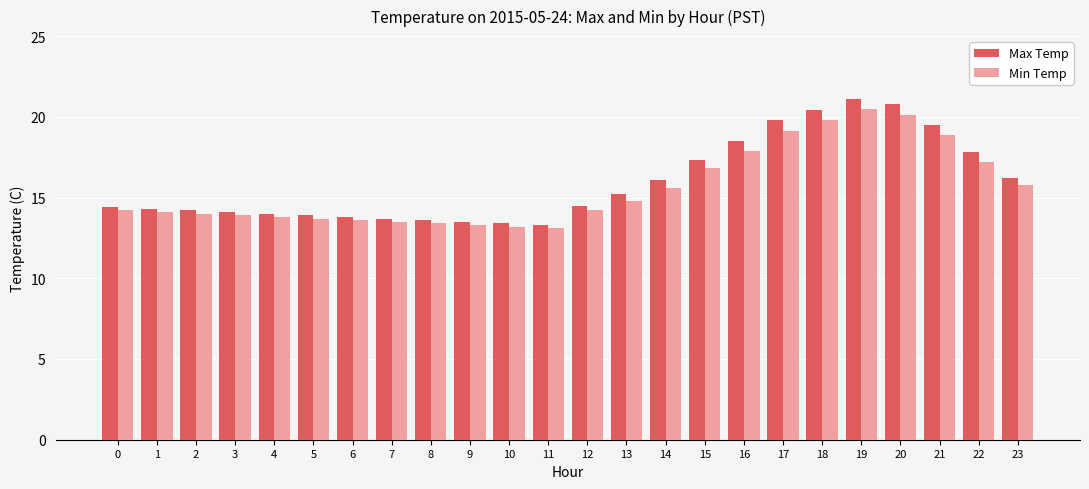

What is the sum of the Min Temp values at 21 and 4?

32.7